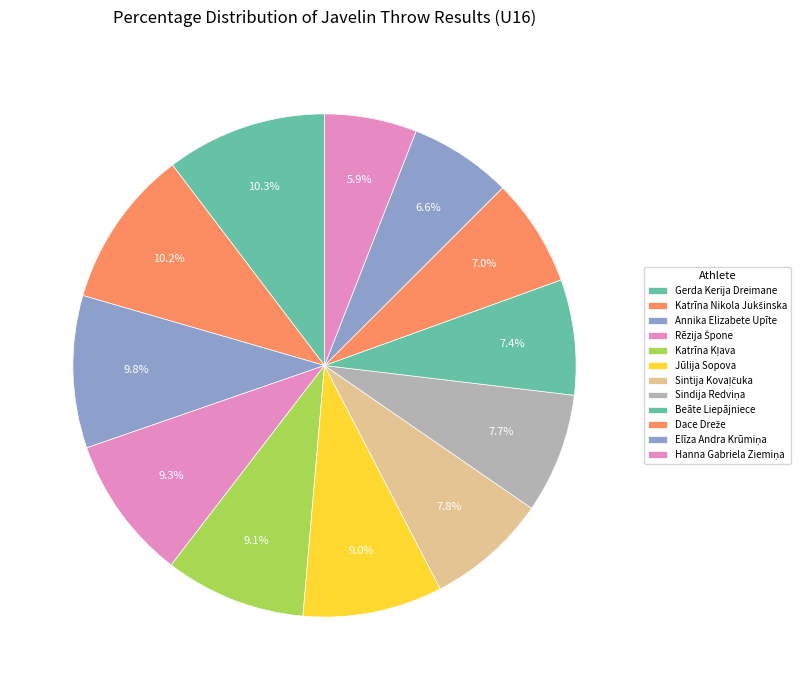

Count the number of slices in the pie.

12